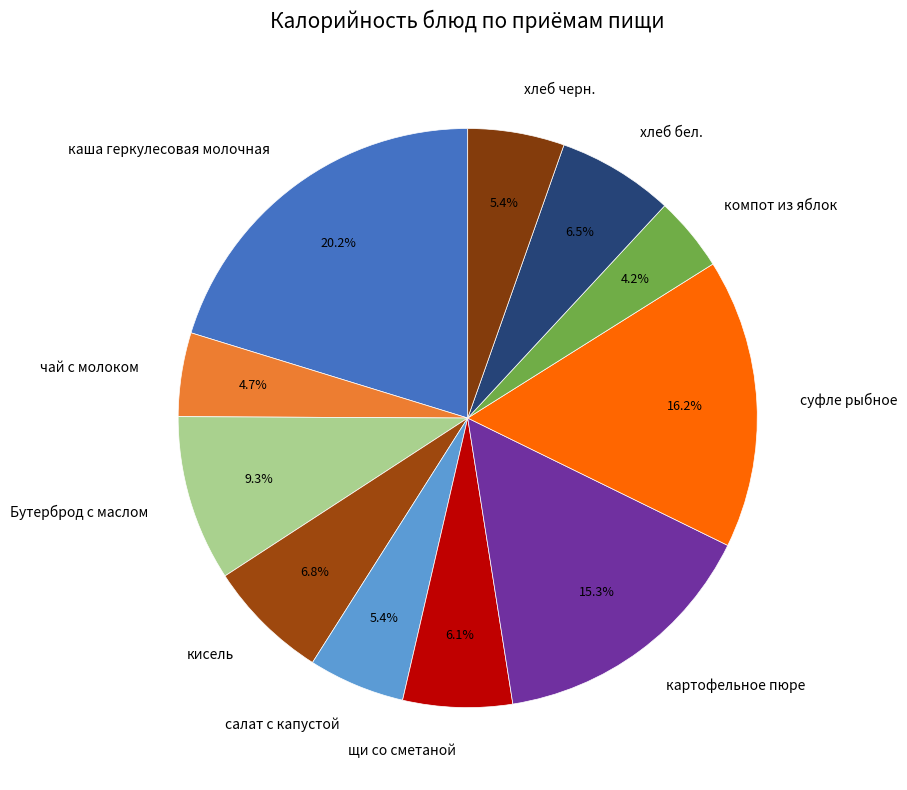

What is the largest slice in the pie chart?

каша геркулесовая молочная